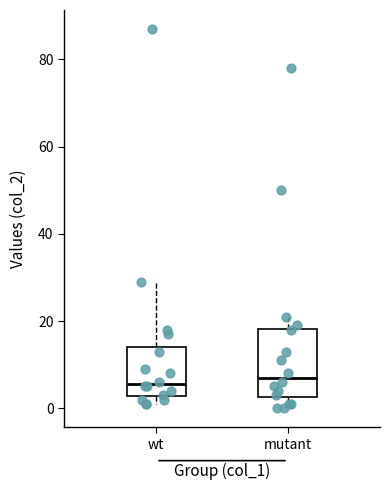

Reading left to right, transcribe this box plot: for each box, give where its median line is, the range the box spans, and where its two whiskers end, as read against the y-axis. The values are not printed on the chart, so give them approximately, as read against the axis.

wt: median 6, box 2 to 14, whiskers 2 (just below the box's lower edge) to 30
mutant: median 8, box 2 to 18, whiskers 0 to 22